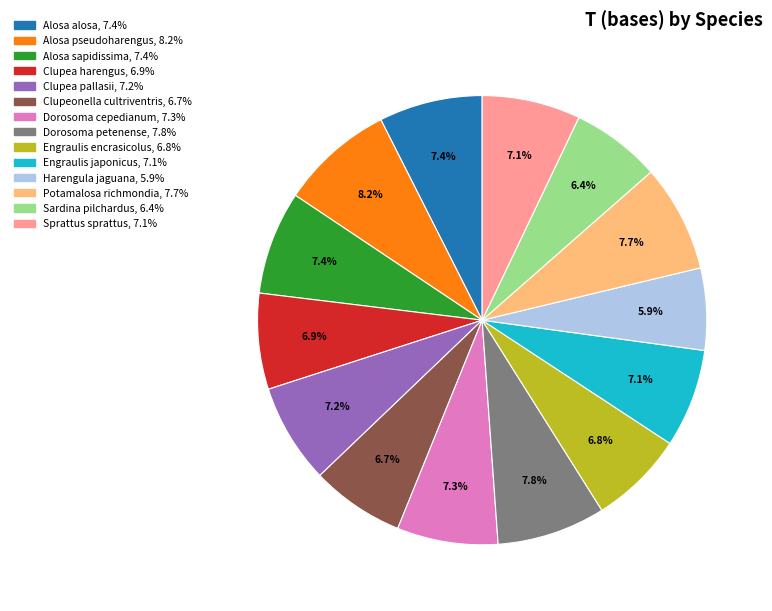

Combined, do Clupeonella cultriventris and Harengula jaguana account for over 50%?

No